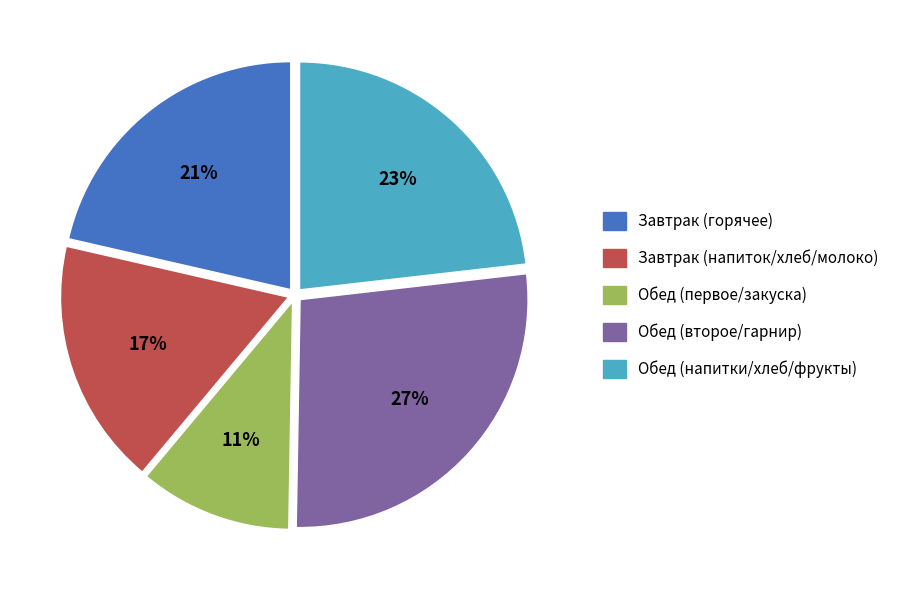

Which has a higher value, Обед (напитки/хлеб/фрукты) or Завтрак (напиток/хлеб/молоко)?

Обед (напитки/хлеб/фрукты)